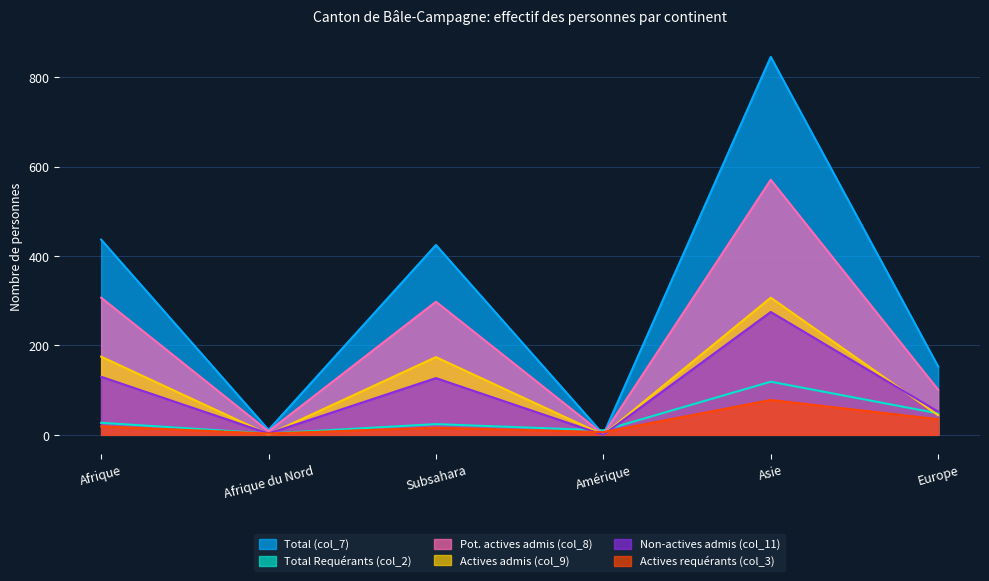

True or false: Pot. actives admis (col_8) has a value of 1 at Amérique.

True